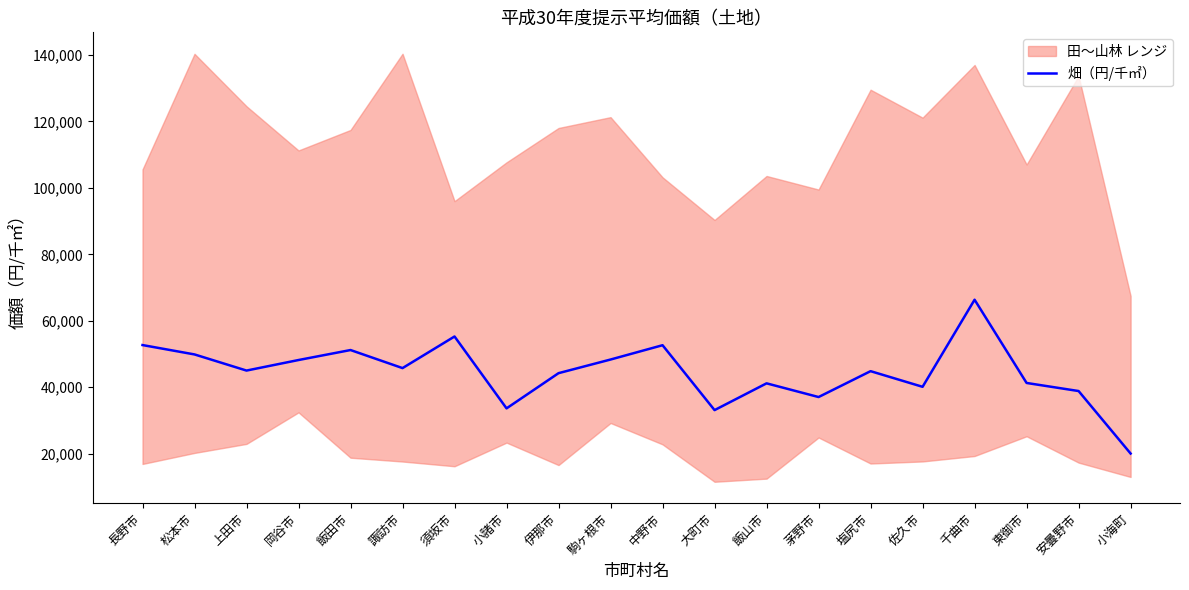

Reading left to right, transcribe all the data shown in this chart.

長野市=52686	松本市=49863	上田市=45006	岡谷市=48180	飯田市=51186	諏訪市=45750	須坂市=55265	小諸市=33626	伊那市=44224	駒ヶ根市=48330	中野市=52637	大町市=33102	飯山市=41161	茅野市=37037	塩尻市=44827	佐久市=40116	千曲市=66334	東御市=41276	安曇野市=38844	小海町=20030